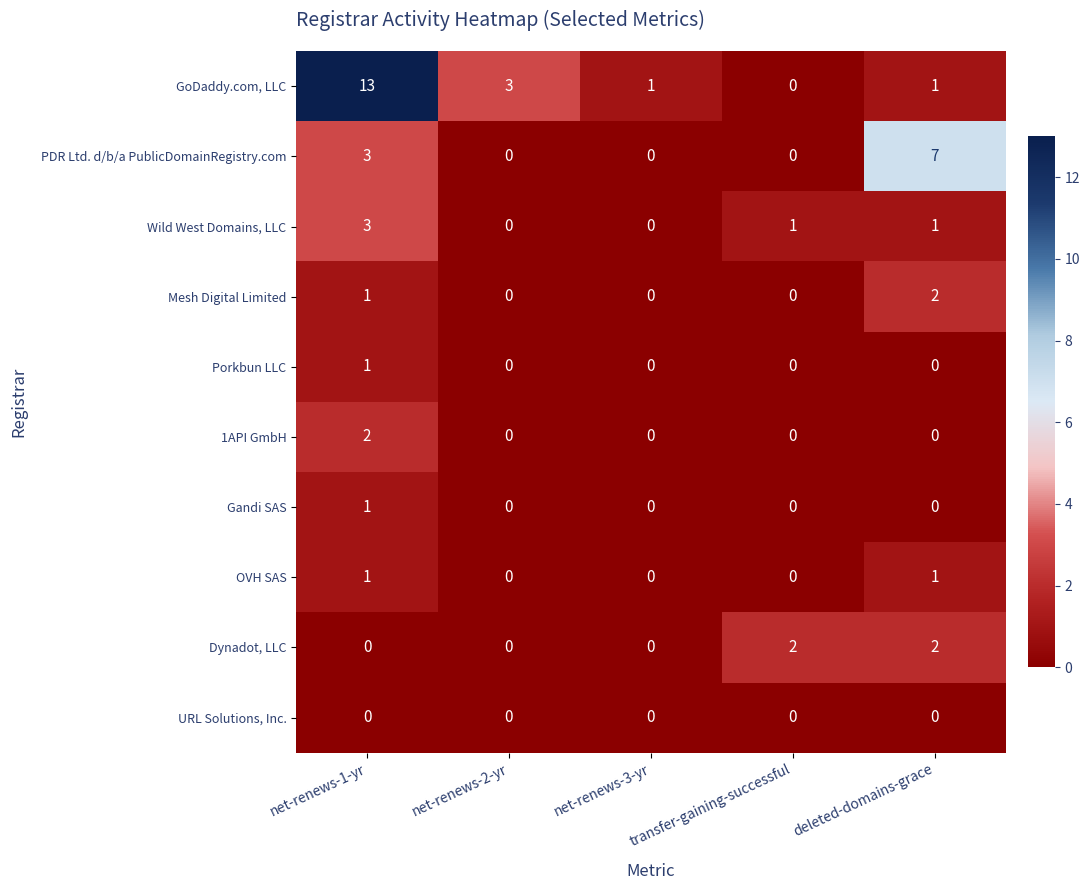

What is the difference between the PDR Ltd. d/b/a PublicDomainRegistry.com values at net-renews-1-yr and net-renews-3-yr?

3